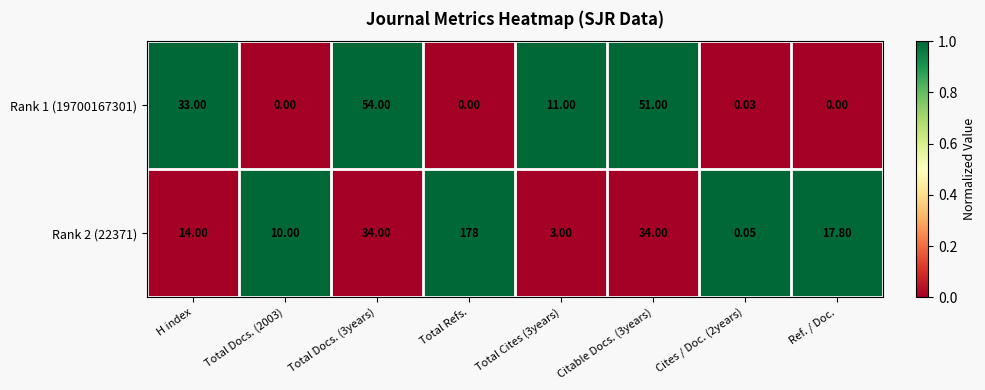

What is the difference between the highest and lowest values at H index?

19.0